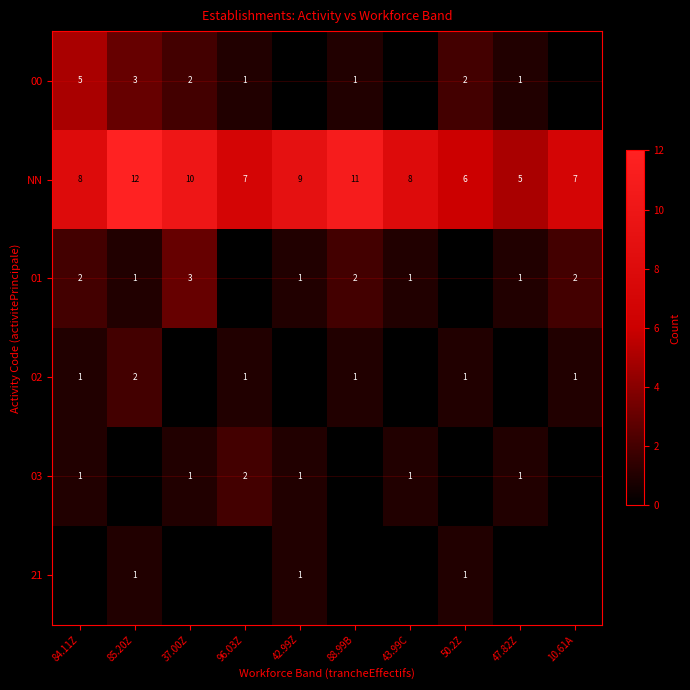

What is the difference between the second highest and minimum values in the NN series?

6